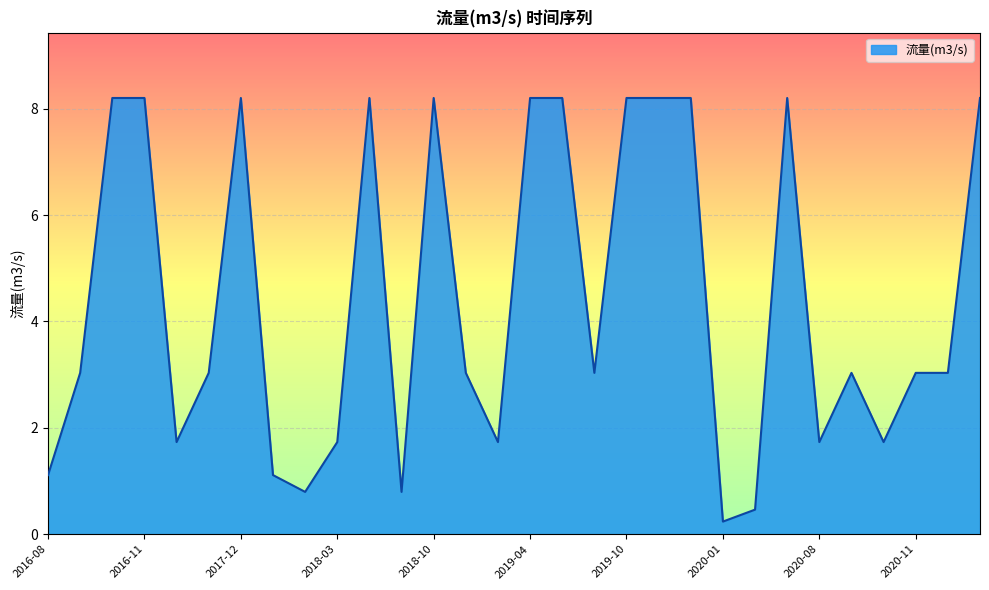

What is the greatest value displayed?

8.2